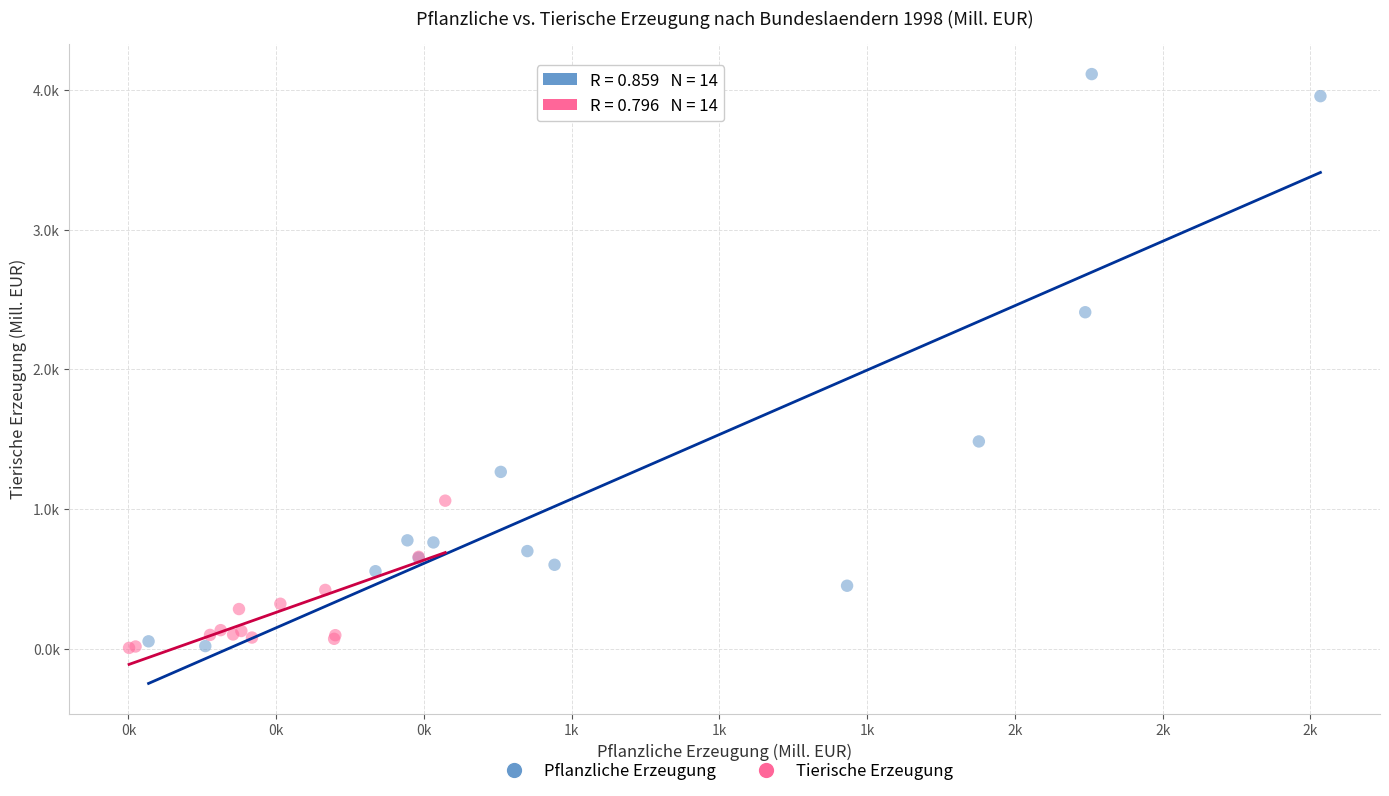

What are all the series names shown in the legend?

Pflanzliche Erzeugung, Tierische Erzeugung